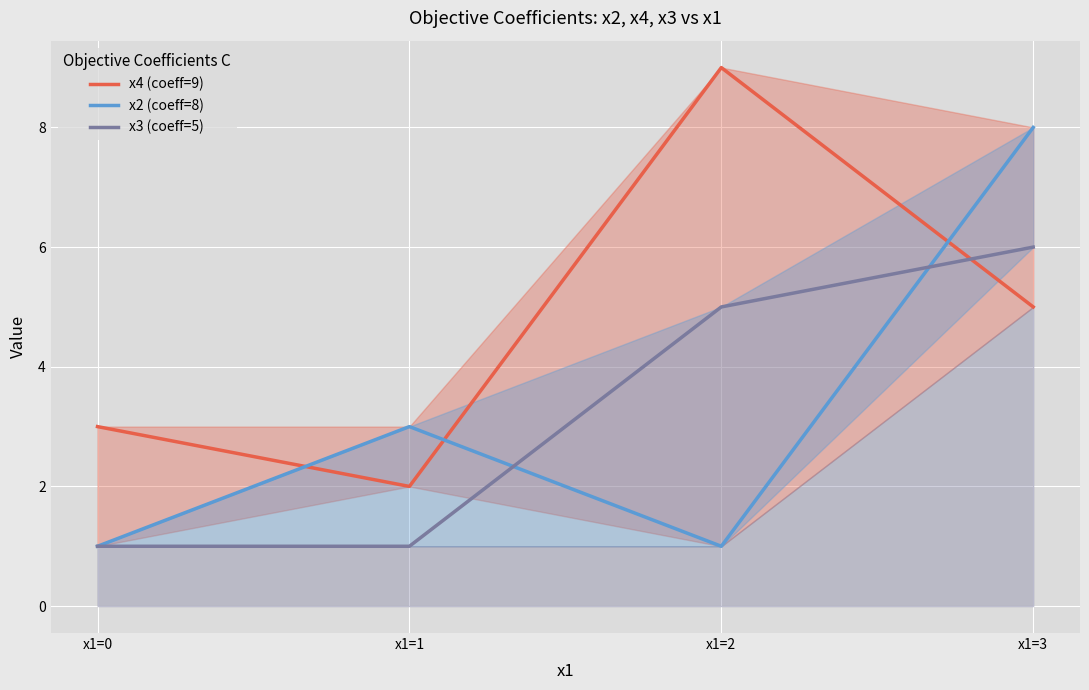

What is the spread (max minus min) of values at x1=3?

3